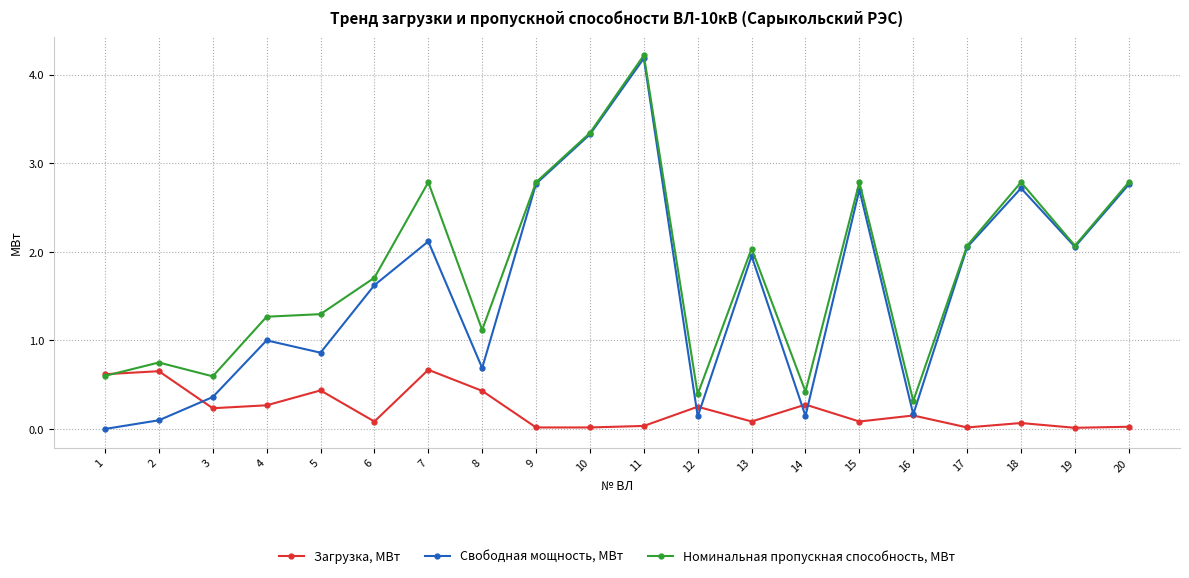

Is it true that Загрузка, МВт equals 0.0 at 19?

True